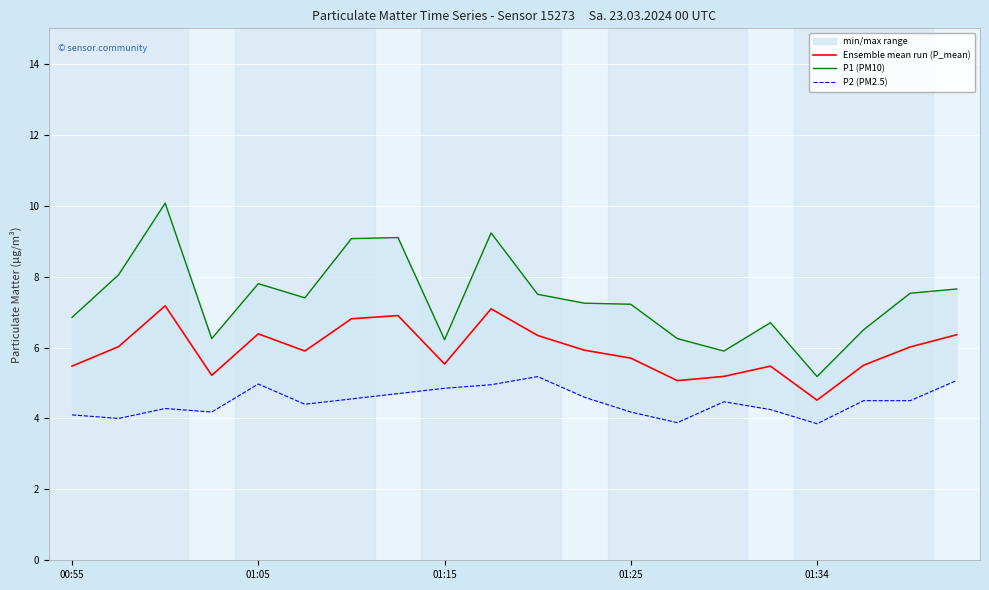

Where is Ensemble mean run (P_mean) nearest to the value 5?

13